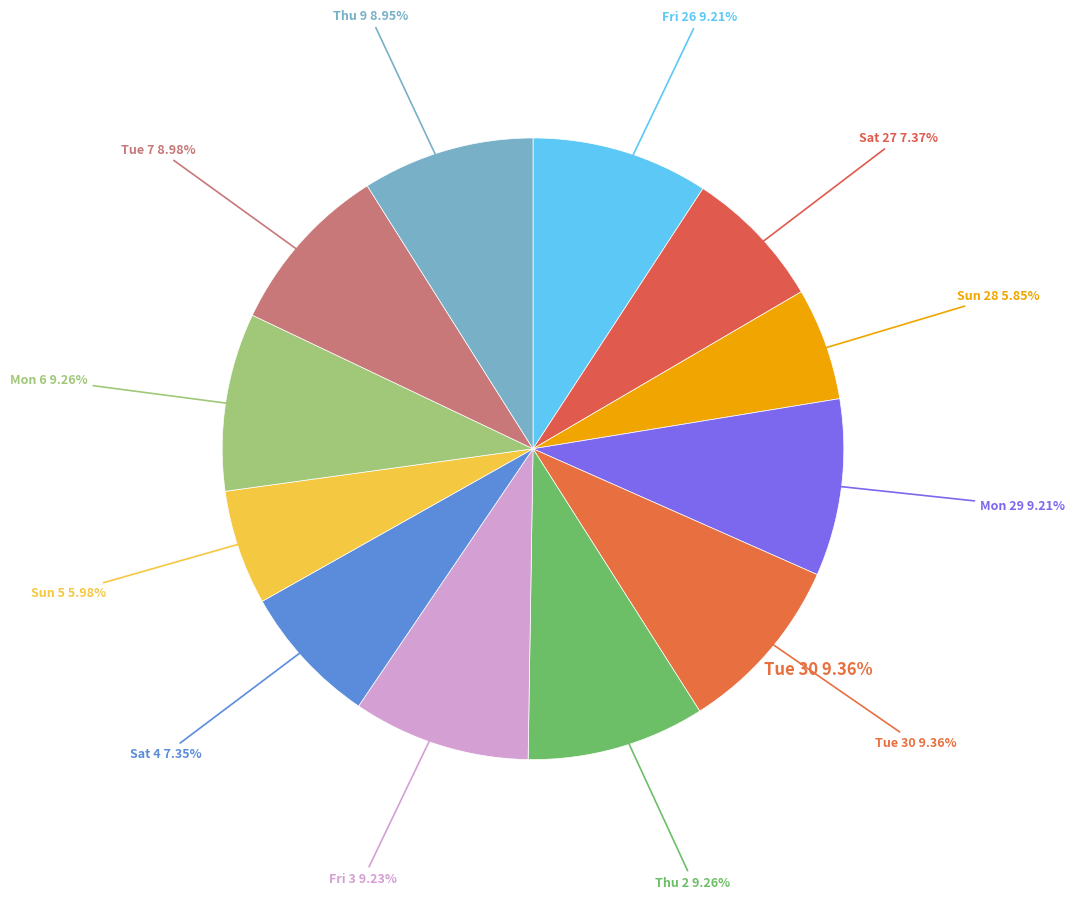

What percentage is the Sun 28 slice, to the nearest percent?

6%